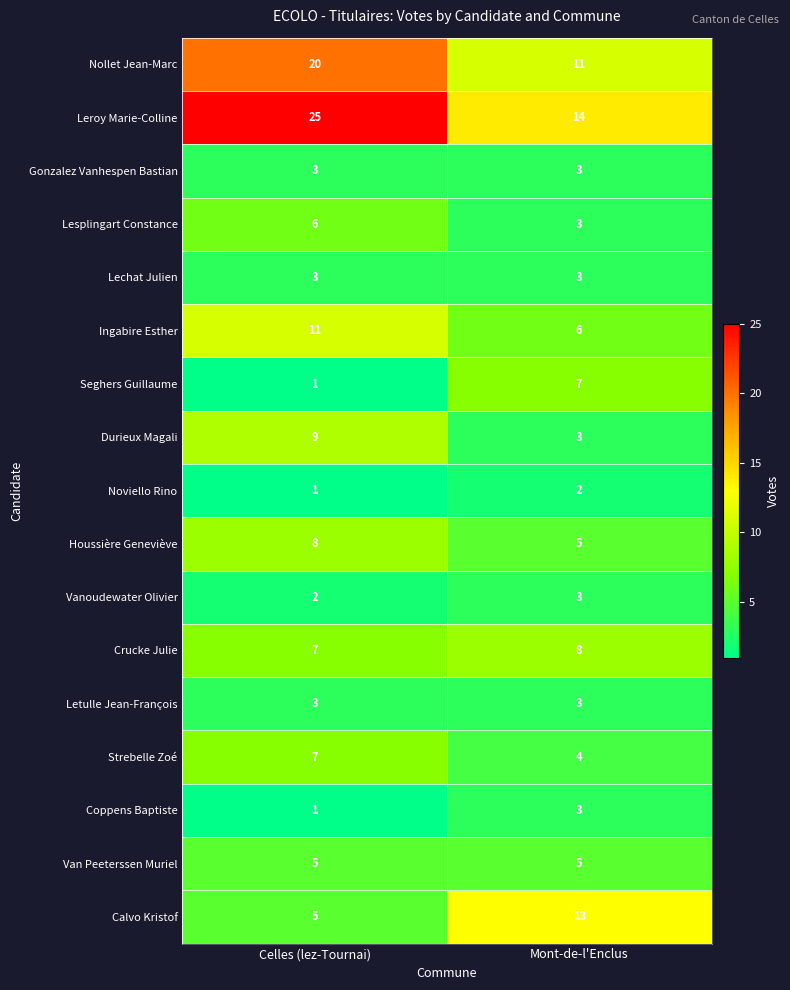

What is the total value across all series at Mont-de-l'Enclus?

96